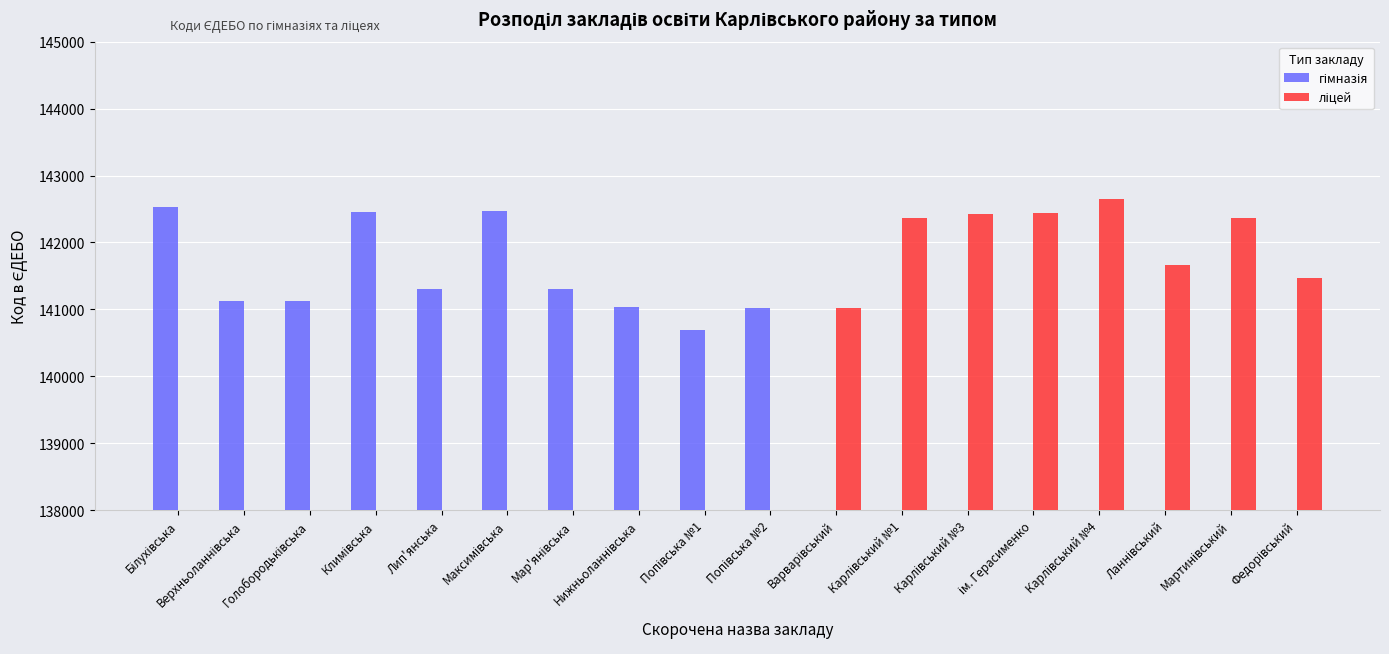

What are all the series names shown in the legend?

гімназія, ліцей